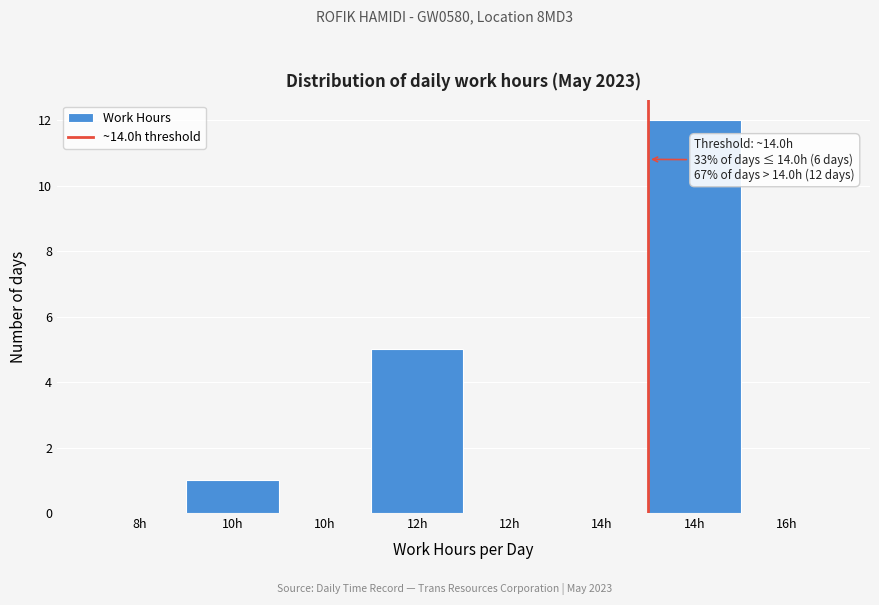

Are the bars horizontal?

No